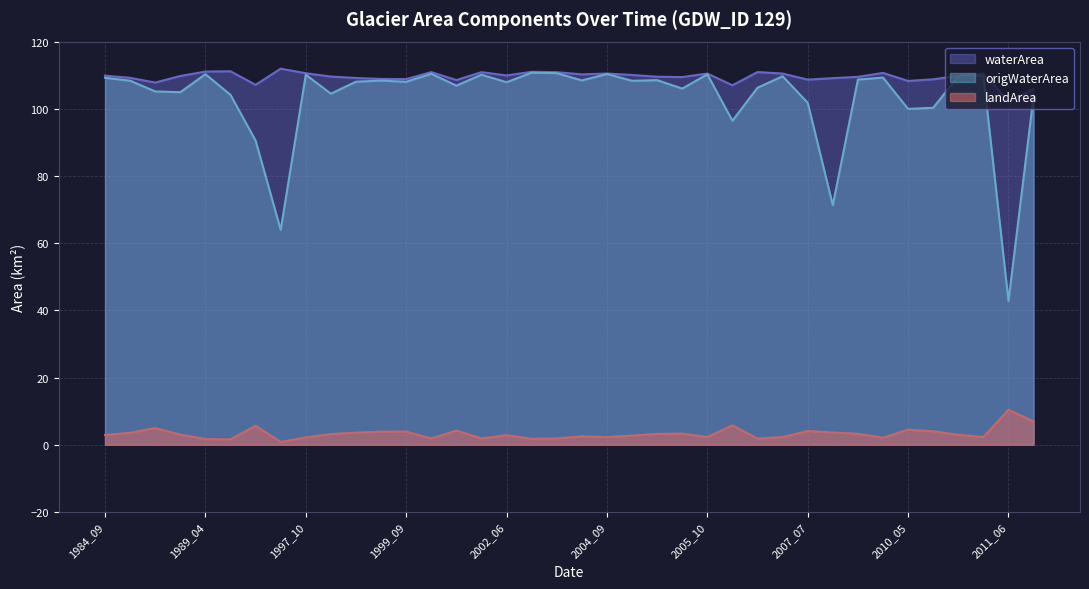

True or false: waterArea and origWaterArea cross at least once.

False